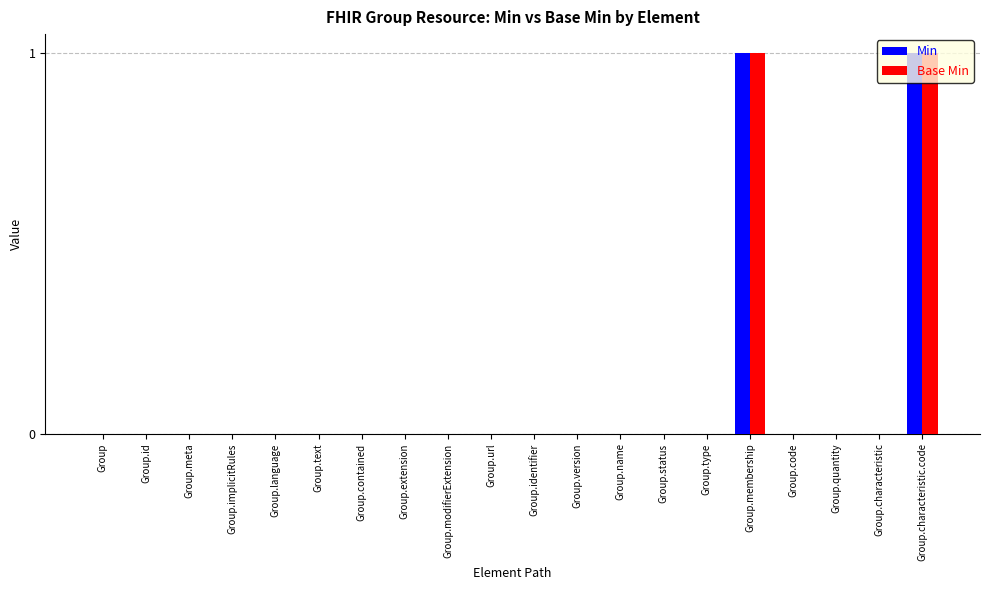

Is it true that Min equals 0 at Group.code?

True